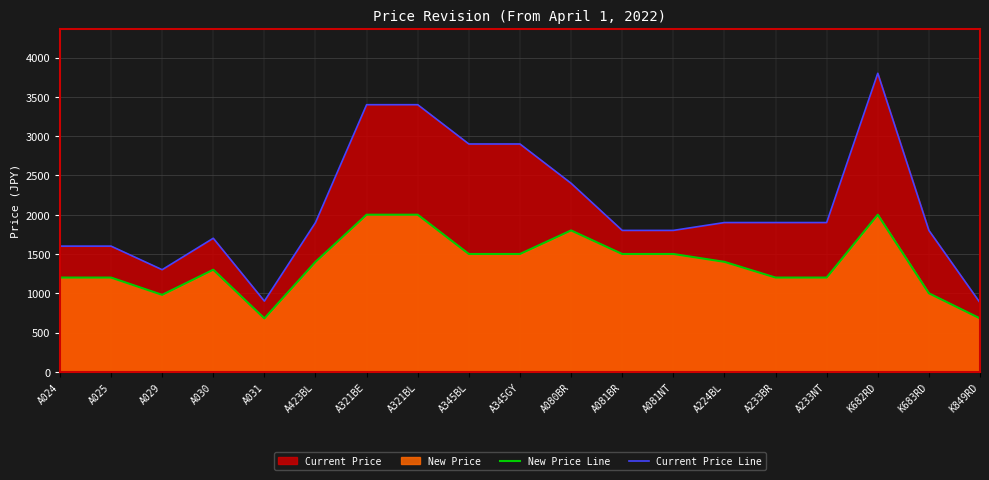

True or false: New Price Line and Current Price Line intersect in this chart.

False